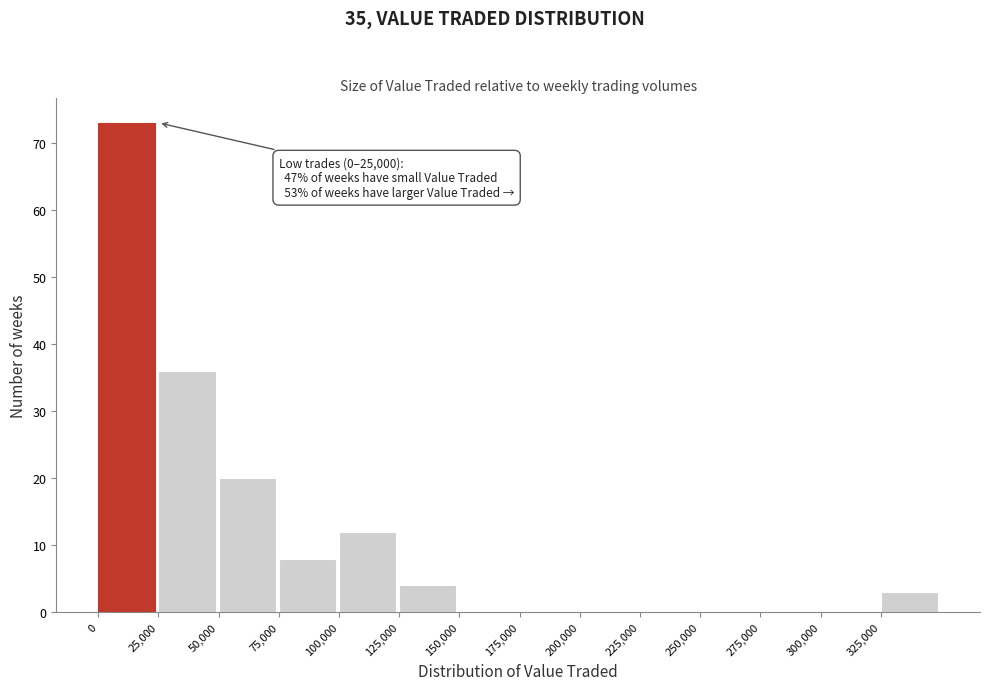

Over which range of the x-axis is the bar tallest?

0 to 25000